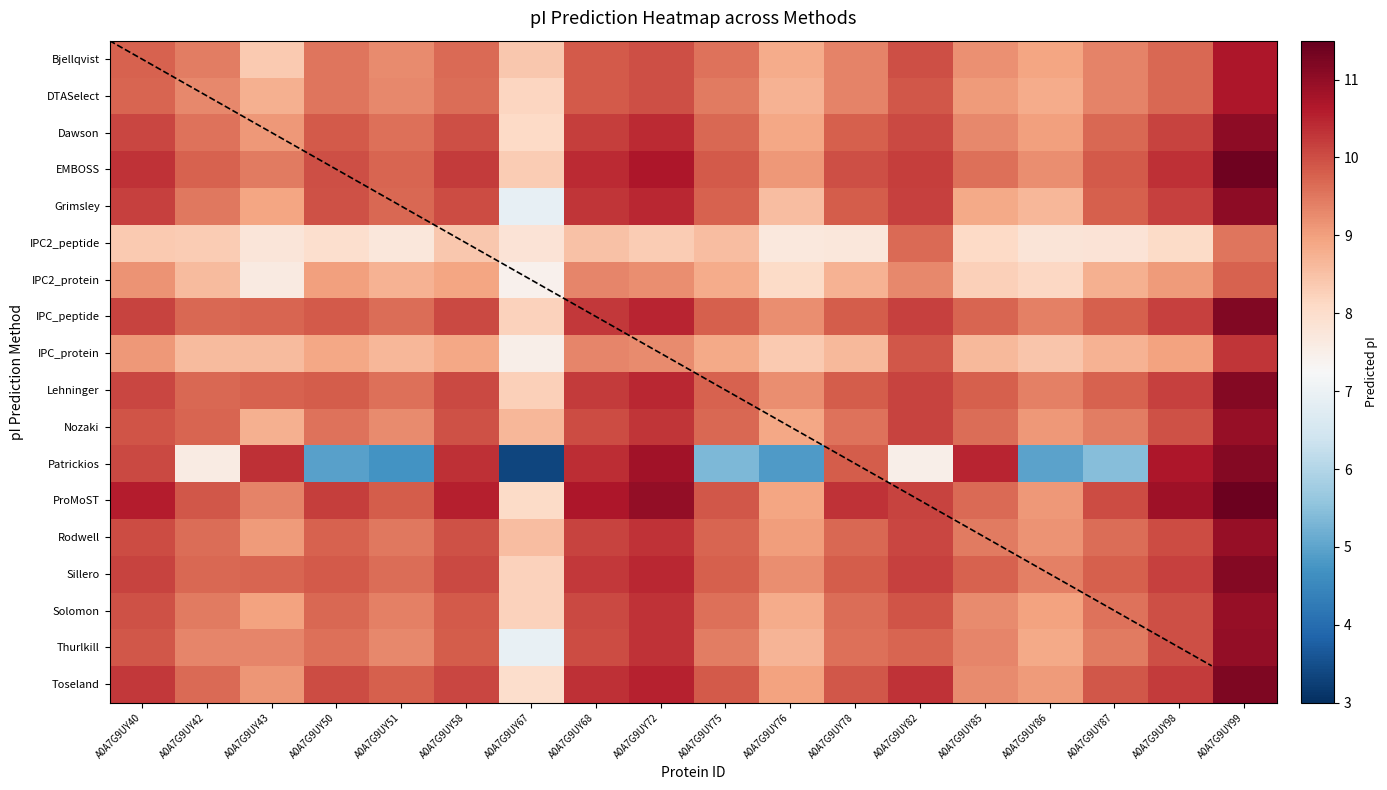

At how many categories does at least one series exceed 4?

18